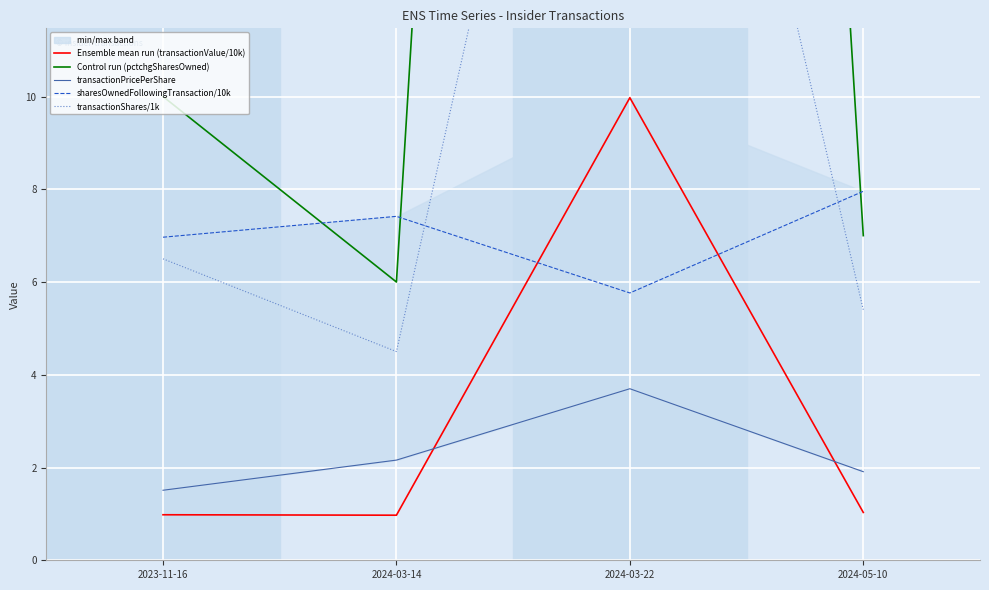

In transactionShares/1k, how many points are lower than both neighbors (excluding endpoints)?

1